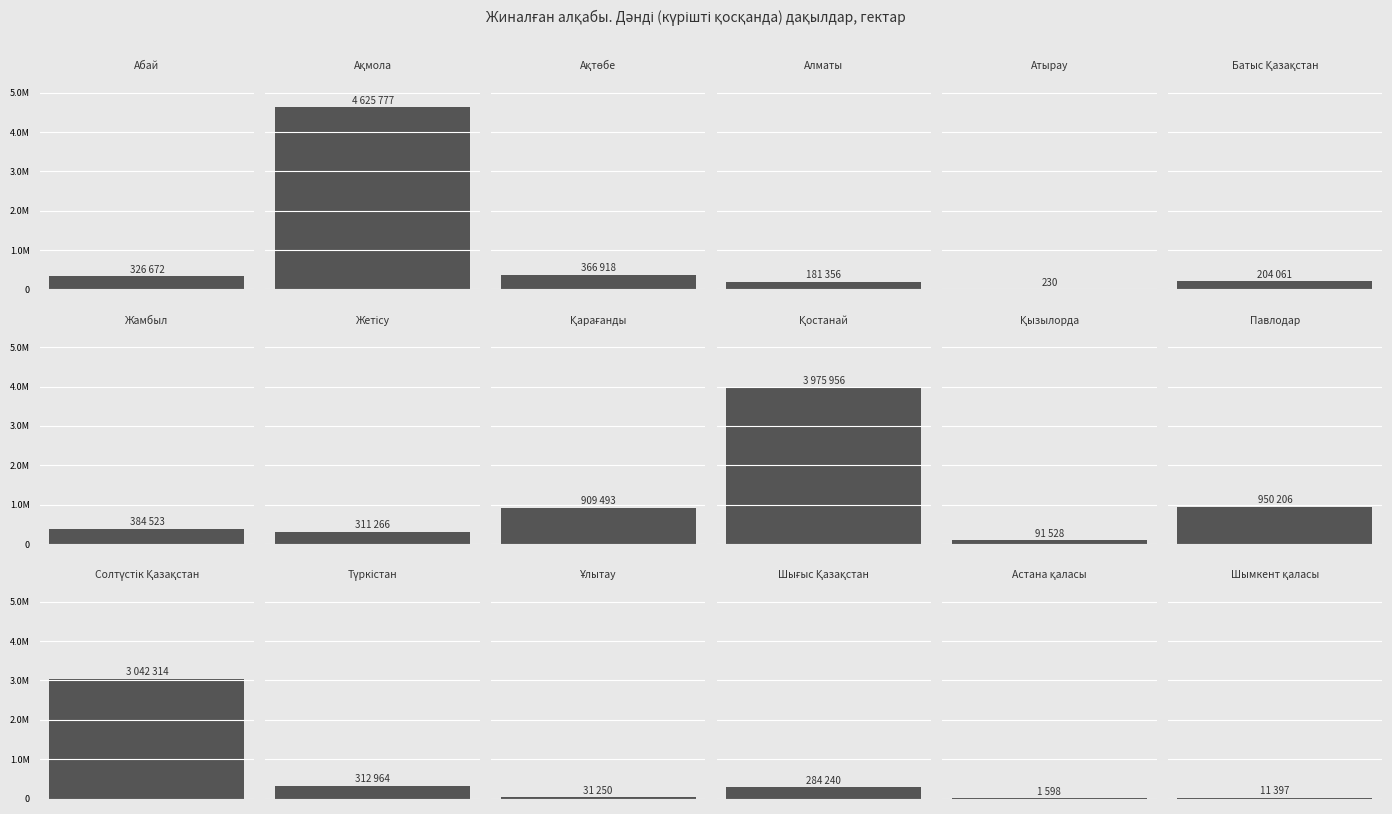

What is the average value?

889541.6